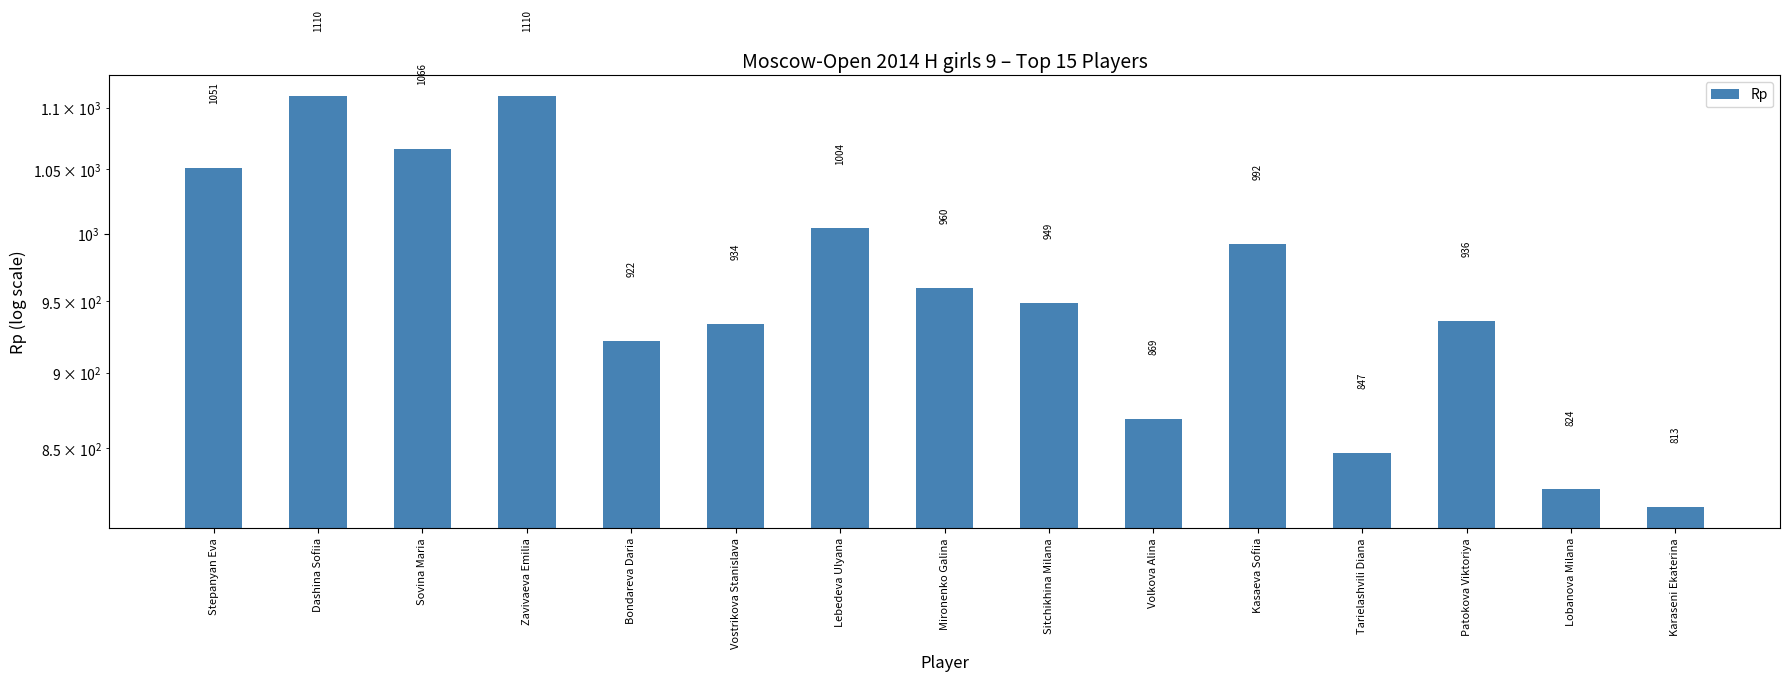

Rank the categories by value from highest to lowest.

Dashina Sofiia, Zavivaeva Emilia, Sovina Maria, Stepanyan Eva, Lebedeva Ulyana, Kasaeva Sofiia, Mironenko Galina, Sitchikhina Milana, Patokova Viktoriya, Vostrikova Stanislava, Bondareva Daria, Volkova Alina, Tarielashvili Diana, Lobanova Milana, Karaseni Ekaterina